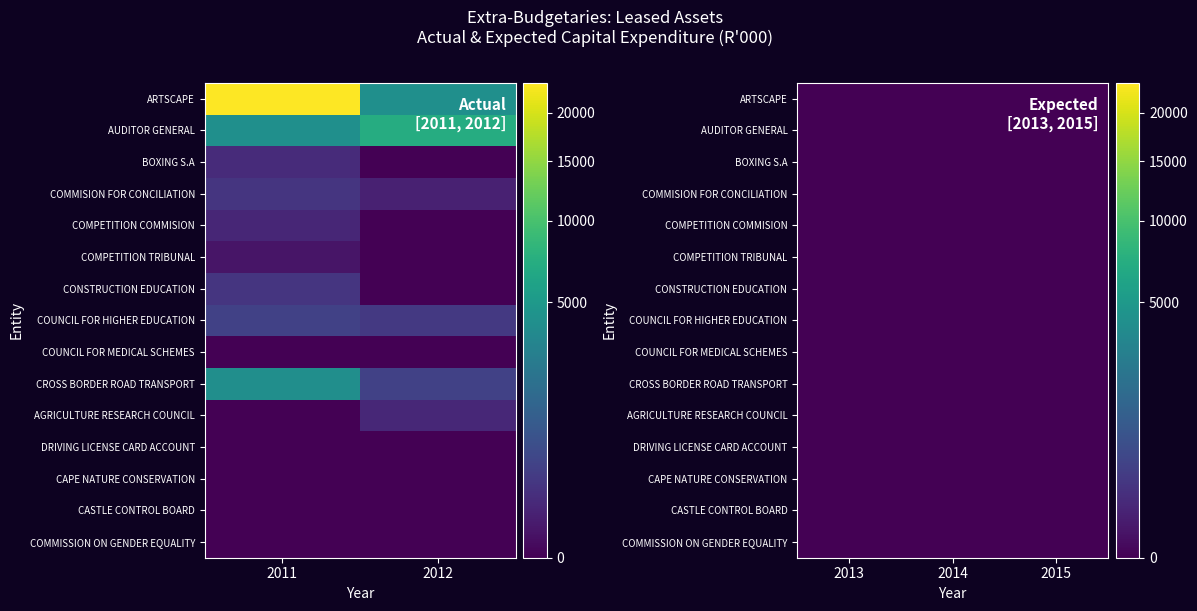

Reading right to left, extract all data points from this chart.

ARTSCAPE: 0	0	0	4103	23538
AUDITOR GENERAL: 0	0	0	7049	4081
BOXING S.A: 0	0	0	0	126
COMMISION FOR CONCILIATION: 0	0	0	59	215
COMPETITION COMMISION: 0	0	0	0	92
COMPETITION TRIBUNAL: 0	0	0	0	17
CONSTRUCTION EDUCATION: 0	0	0	0	227
COUNCIL FOR HIGHER EDUCATION: 0	0	0	265	386
COUNCIL FOR MEDICAL SCHEMES: 0	0	0	0	0
CROSS BORDER ROAD TRANSPORT: 0	0	0	391	4068
AGRICULTURE RESEARCH COUNCIL: 0	0	0	95	0
DRIVING LICENSE CARD ACCOUNT: 0	0	0	0	0
CAPE NATURE CONSERVATION: 0	0	0	0	0
CASTLE CONTROL BOARD: 0	0	0	0	0
COMMISSION ON GENDER EQUALITY: 0	0	0	0	0